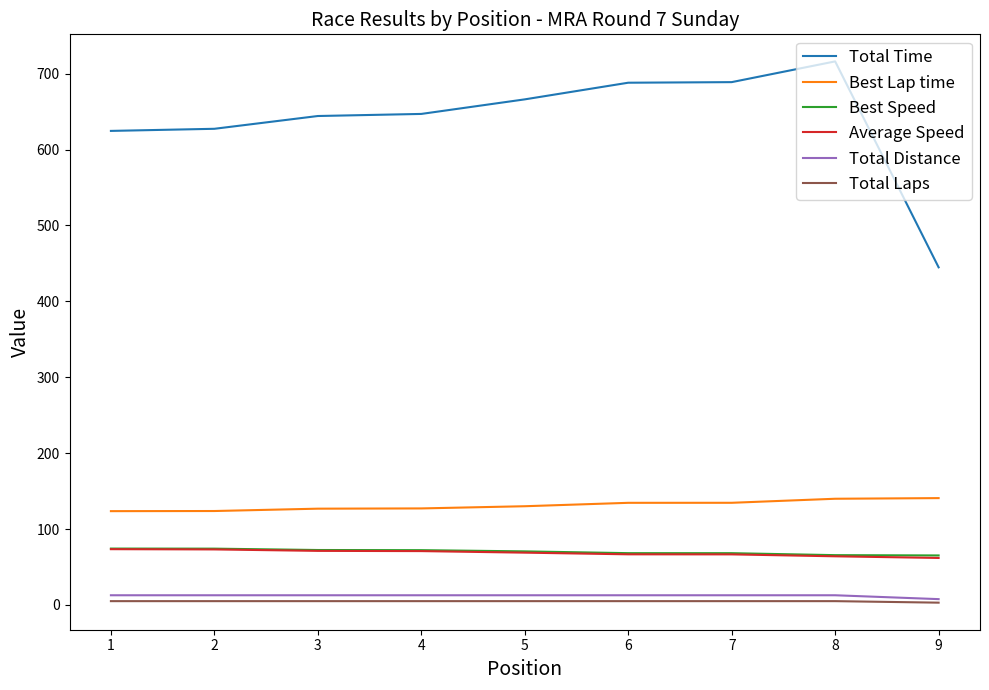

What is the average value of the Average Speed series?

68.6